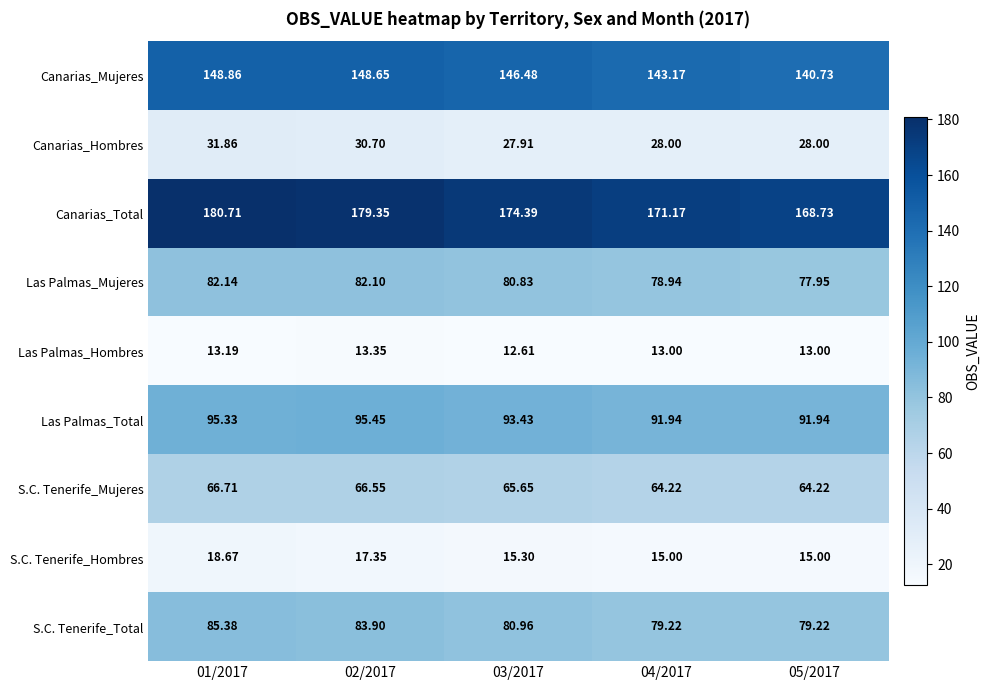

At which category does the chart reach its minimum across all series?

03/2017